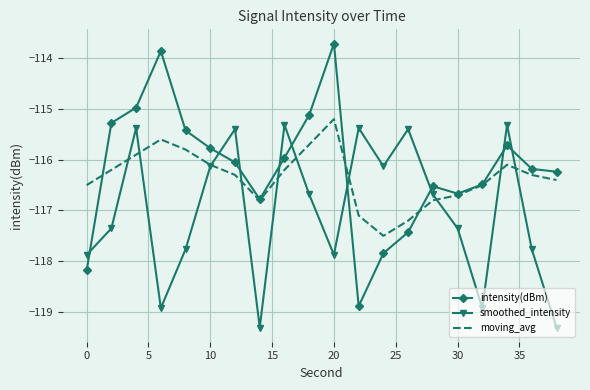

How many intersections are there between smoothed_intensity and intensity(dBm)?

9